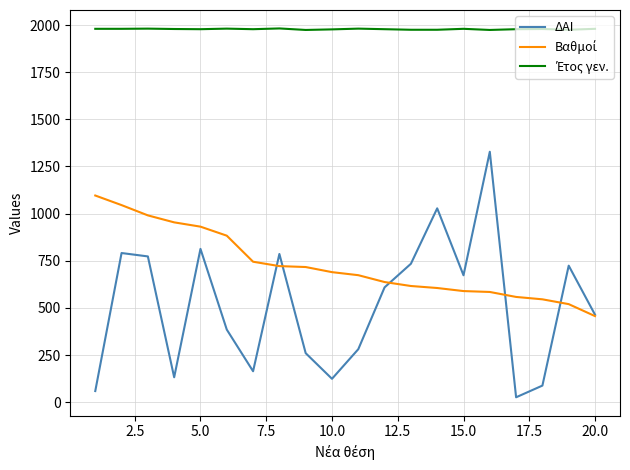

Which series has the widest spread of values?

ΔΑΙ